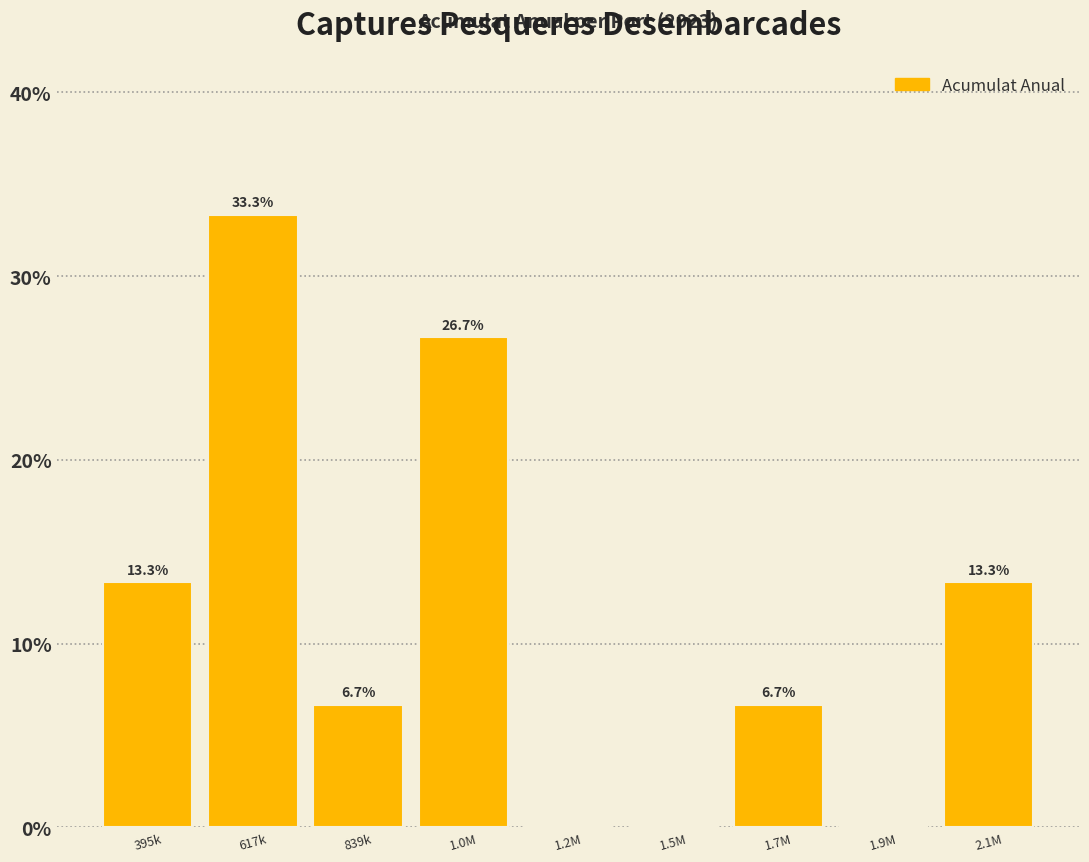

Reading left to right, what are all the values shown in this chart?

395k=13.3	617k=33.3	839k=6.7	1.0M=26.7	1.2M=0.0	1.5M=0.0	1.7M=6.7	1.9M=0.0	2.1M=13.3